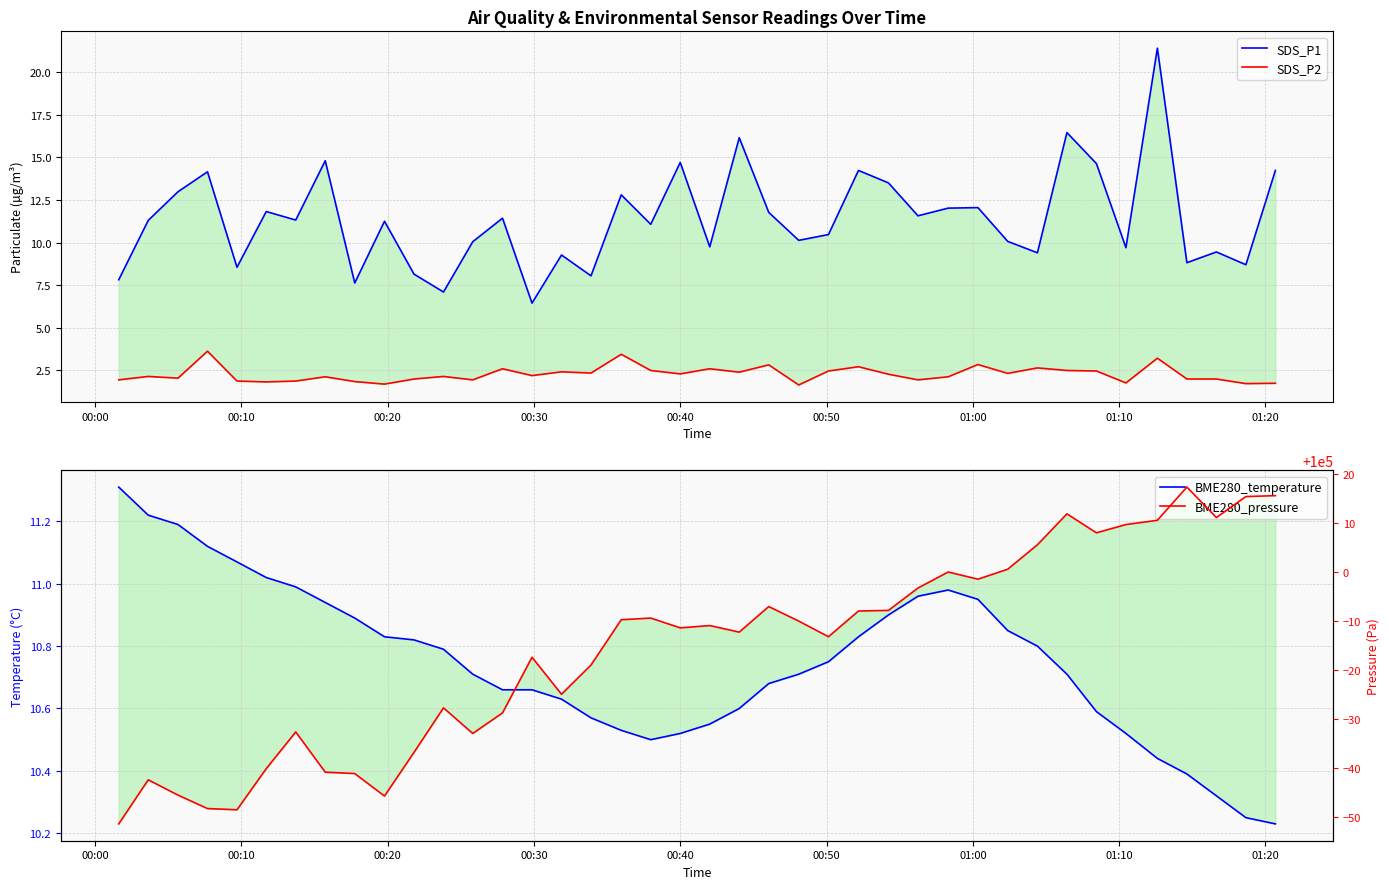

True or false: BME280_temperature and BME280_pressure cross at least once.

False